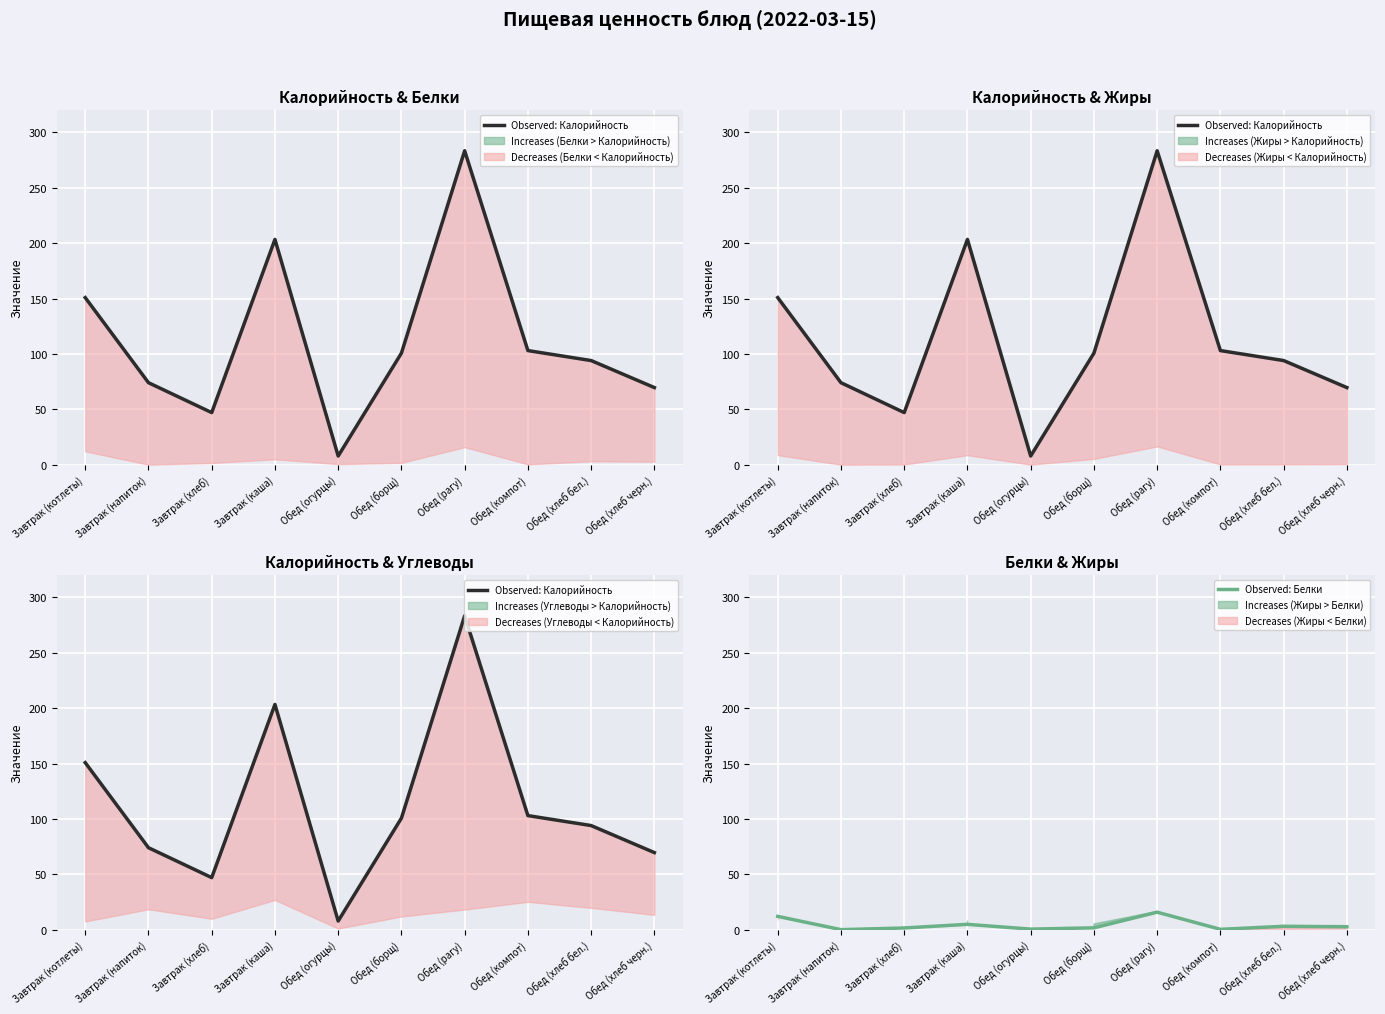

Is the value of Observed: Белки at Завтрак (котлеты) greater than the value of Observed: Калорийность at Обед (огурцы)?

Yes